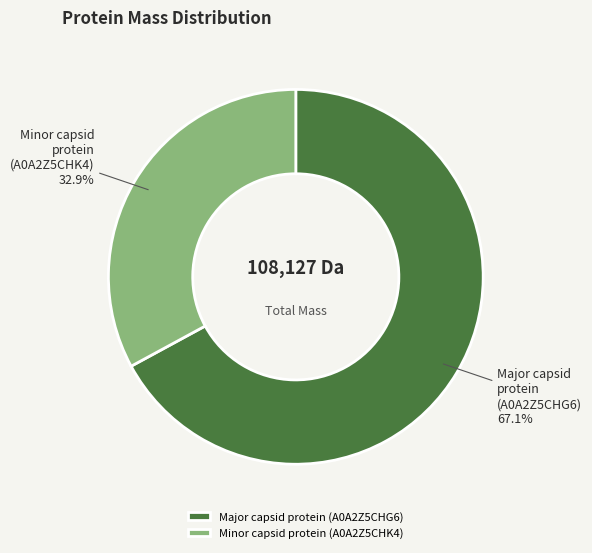

To the nearest percent, what is the difference between the largest and smallest slice percentages?

34%